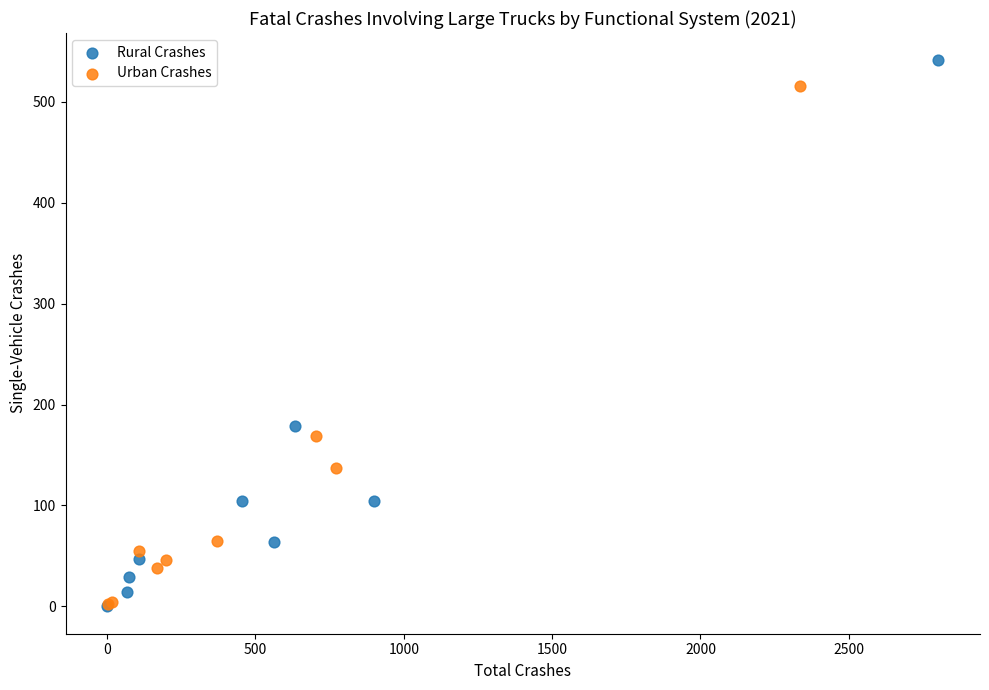

Which series has the largest Y range (max minus min)?

Rural Crashes